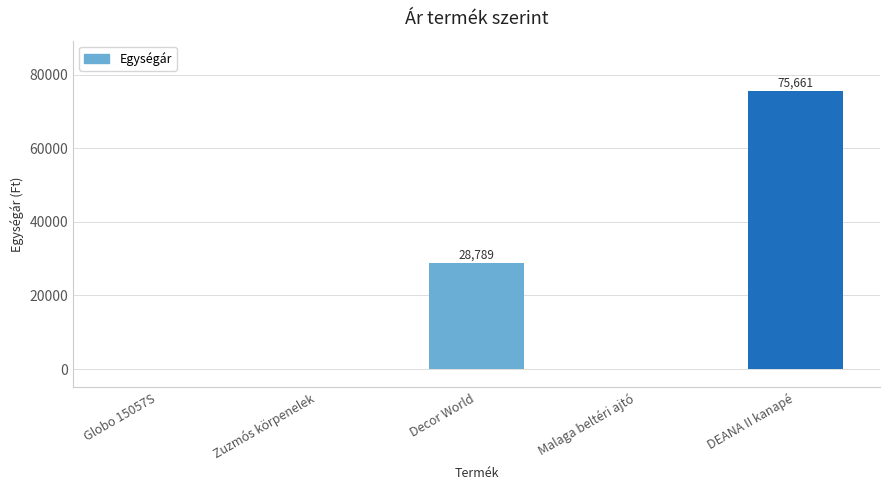

Between Decor World and Zuzmós körpenelek, which is larger?

Decor World